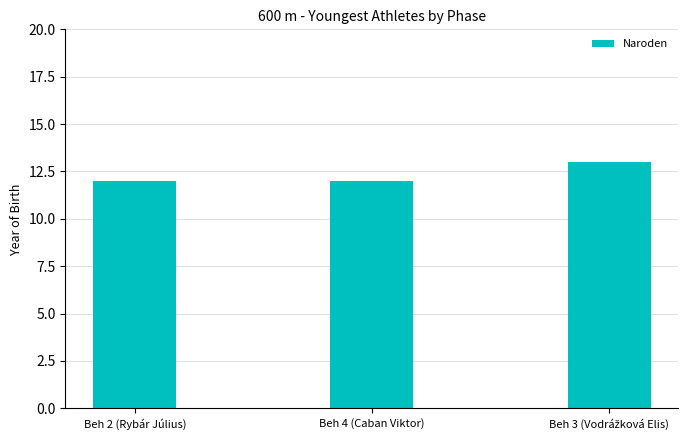

What is the maximum value shown in the chart?

13